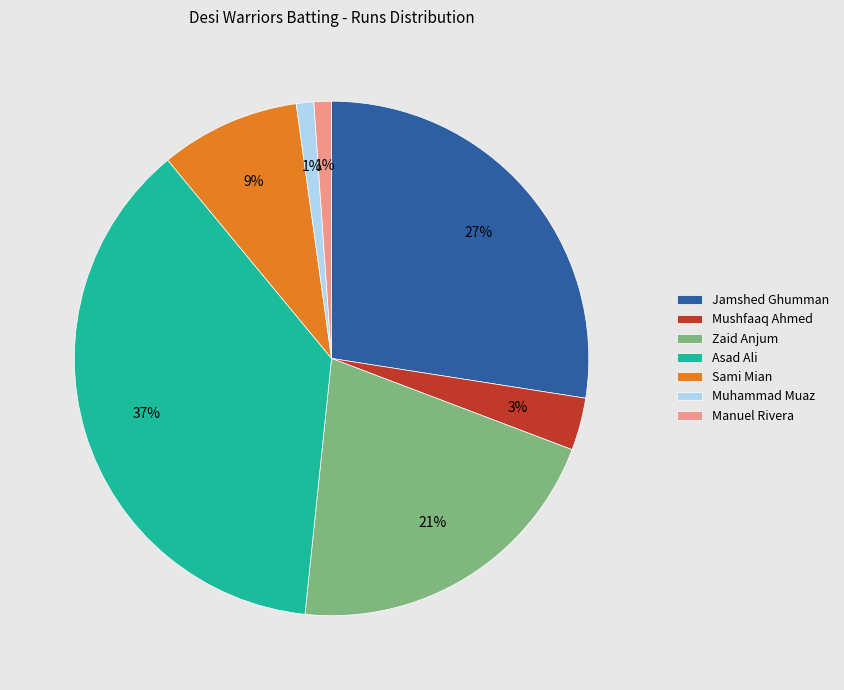

How many segments does this pie chart have?

7